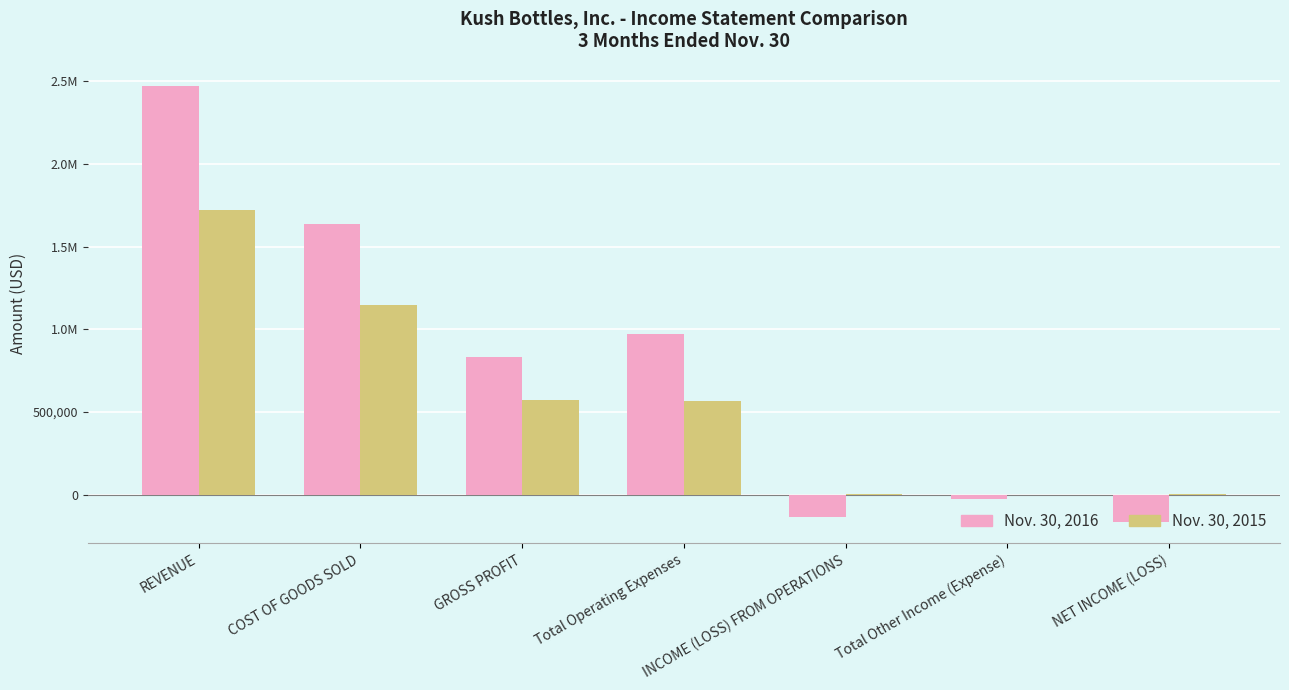

List the series in order of their overall mean, highest first.

Nov. 30, 2016, Nov. 30, 2015